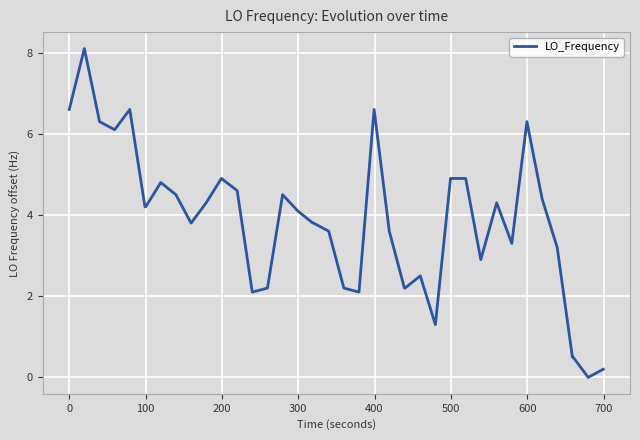

What is the maximum value shown in the chart?

8.1